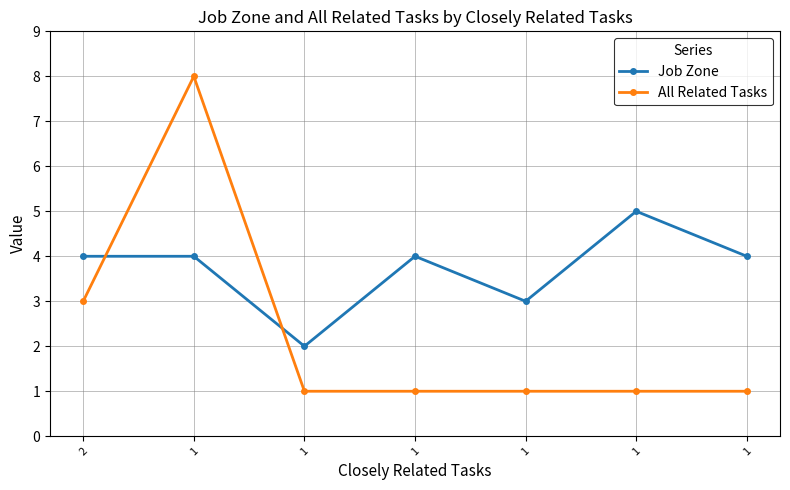

How many lines are shown in the chart?

2